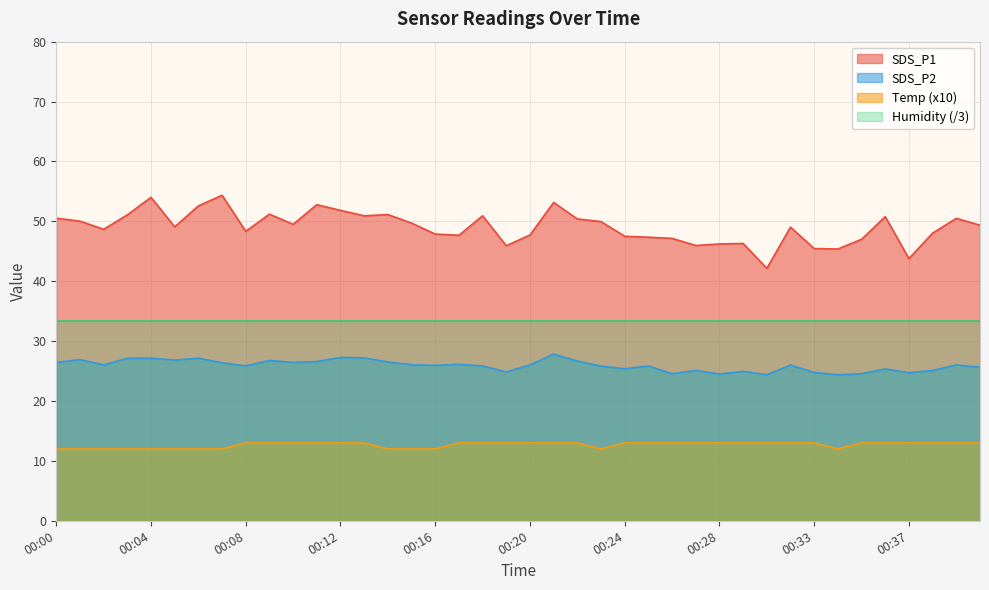

Which has a higher value, 00:23 or 00:04?

00:04